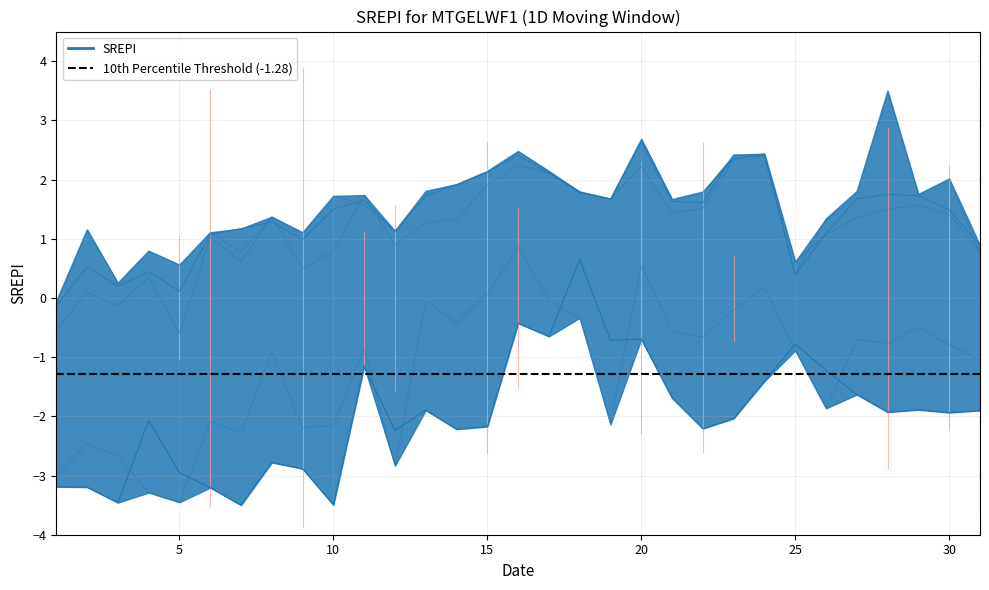

True or false: 0.00-1.00 and 9.00-10.00 cross at least once.

False